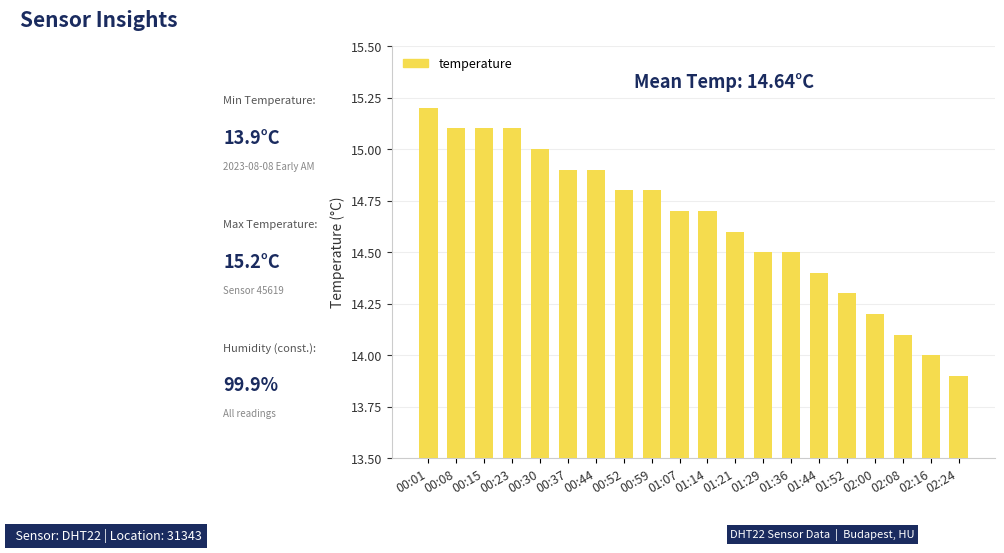

Approximately how many times larger is the value at 00:08 compared to 02:00?

1.1